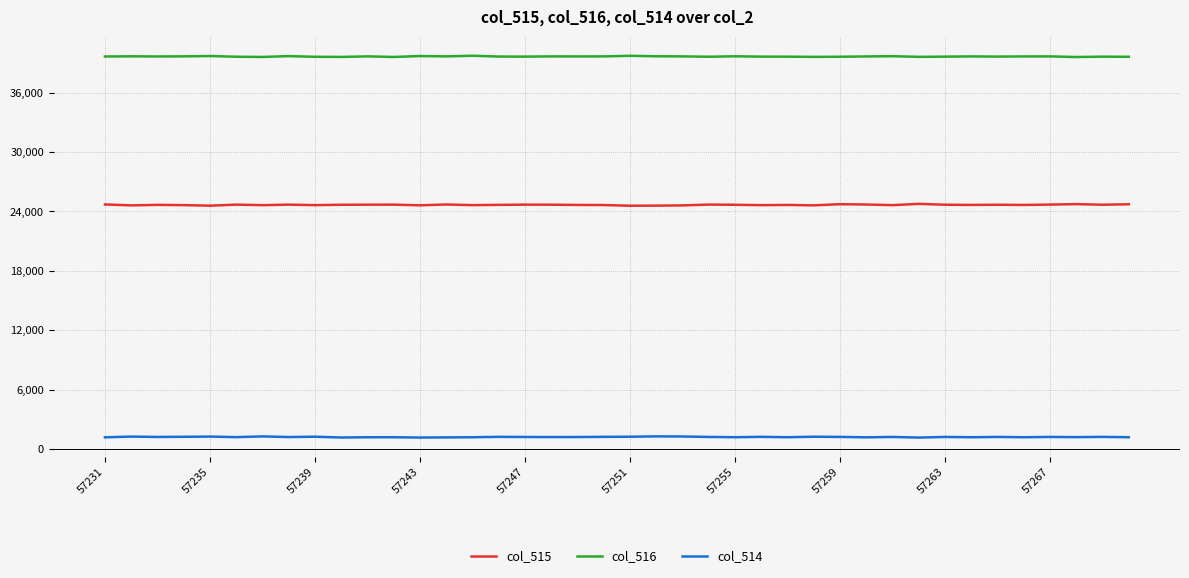

What is the highest value of the col_516 series?

39739